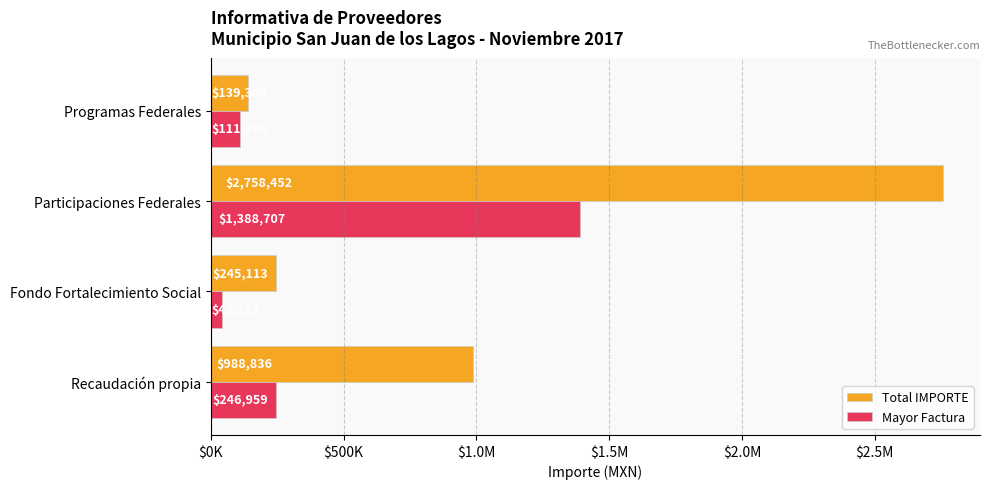

What is the maximum value shown in the chart?

2758452